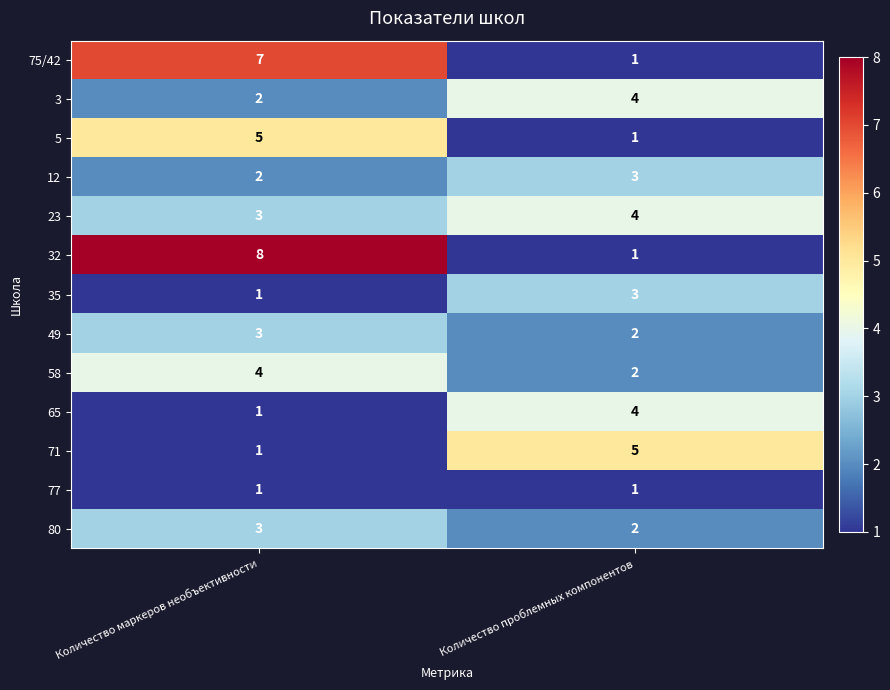

What is the sum of all 71 values?

6